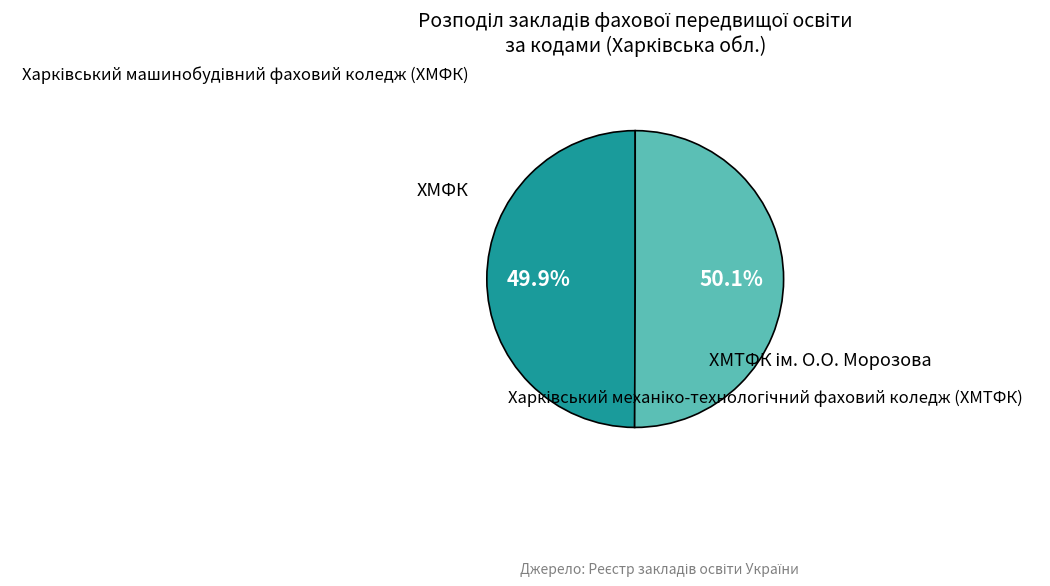

How many segments does this pie chart have?

2